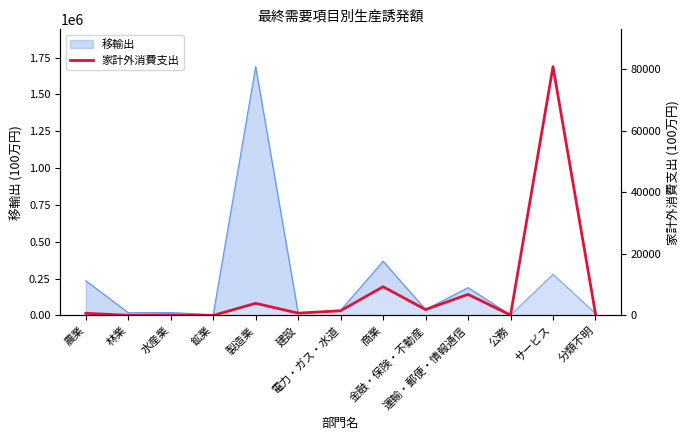

The chart shows a value of 715 at 農業. True or false?

True